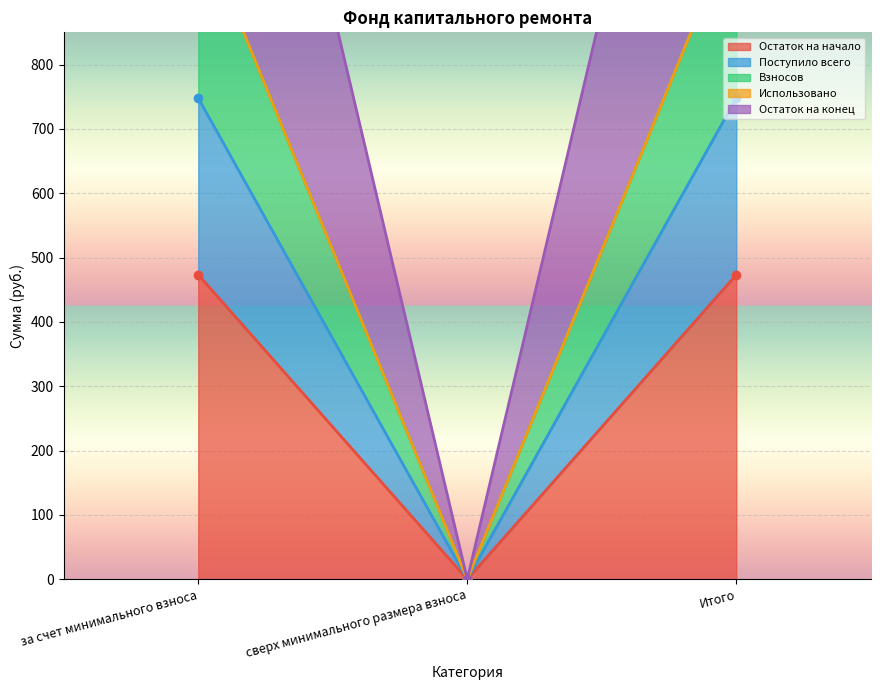

At how many categories does at least one series exceed 394?

2